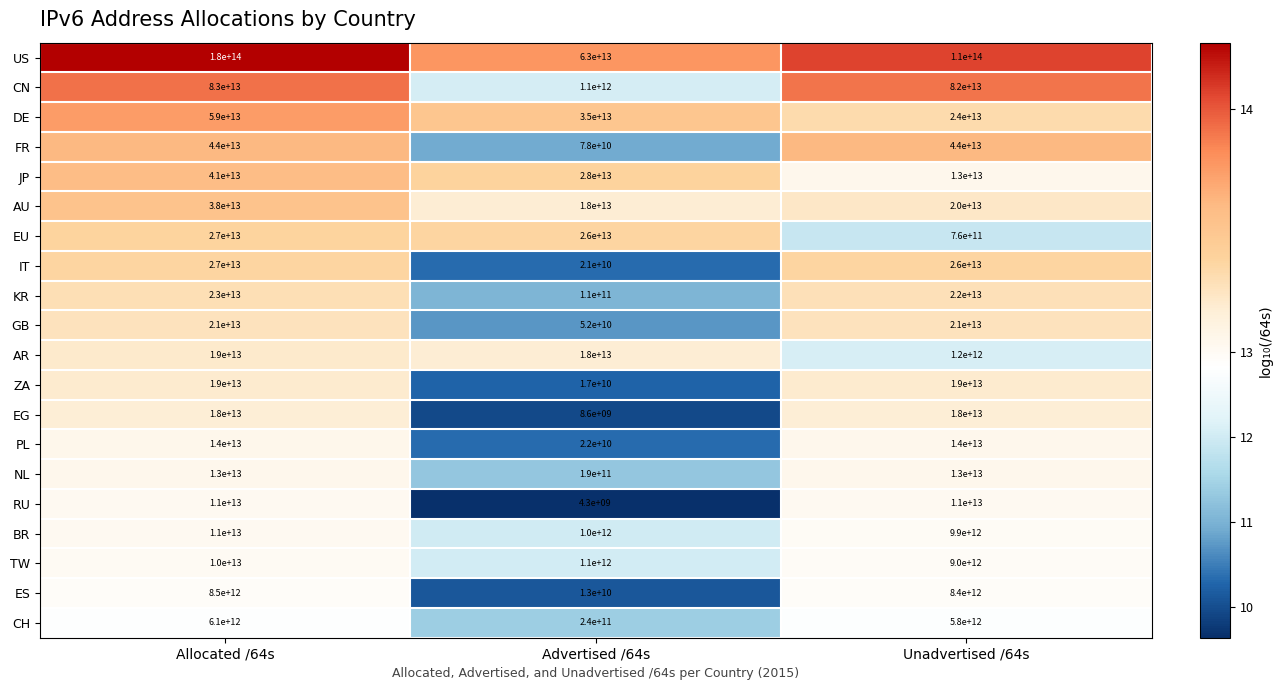

Which series has the largest range (max minus min)?

US